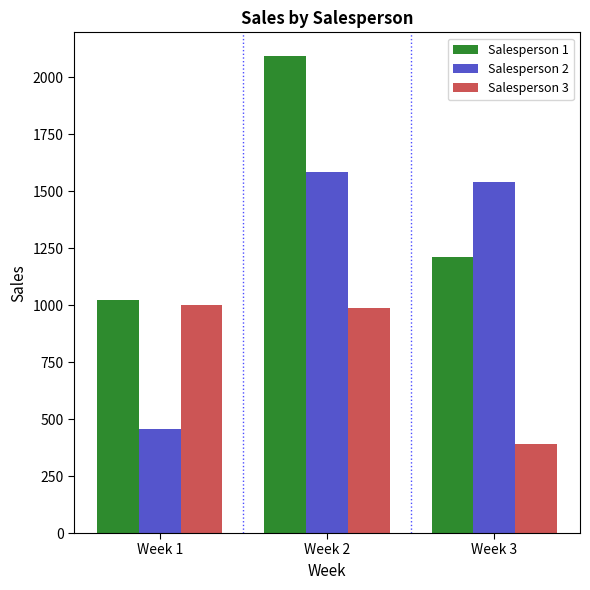

Reading left to right, what are all the values shown in this chart?

Salesperson 1: Week 1=1022	Week 2=2092	Week 3=1209
Salesperson 2: Week 1=456	Week 2=1584	Week 3=1540
Salesperson 3: Week 1=1001	Week 2=989	Week 3=389